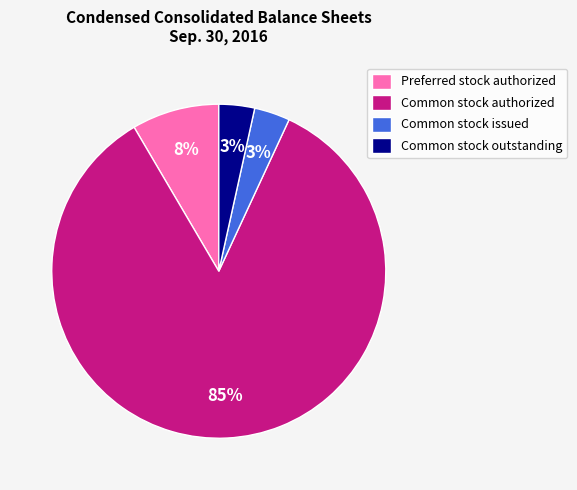

Is it true that Common stock issued is 3% of the pie?

True